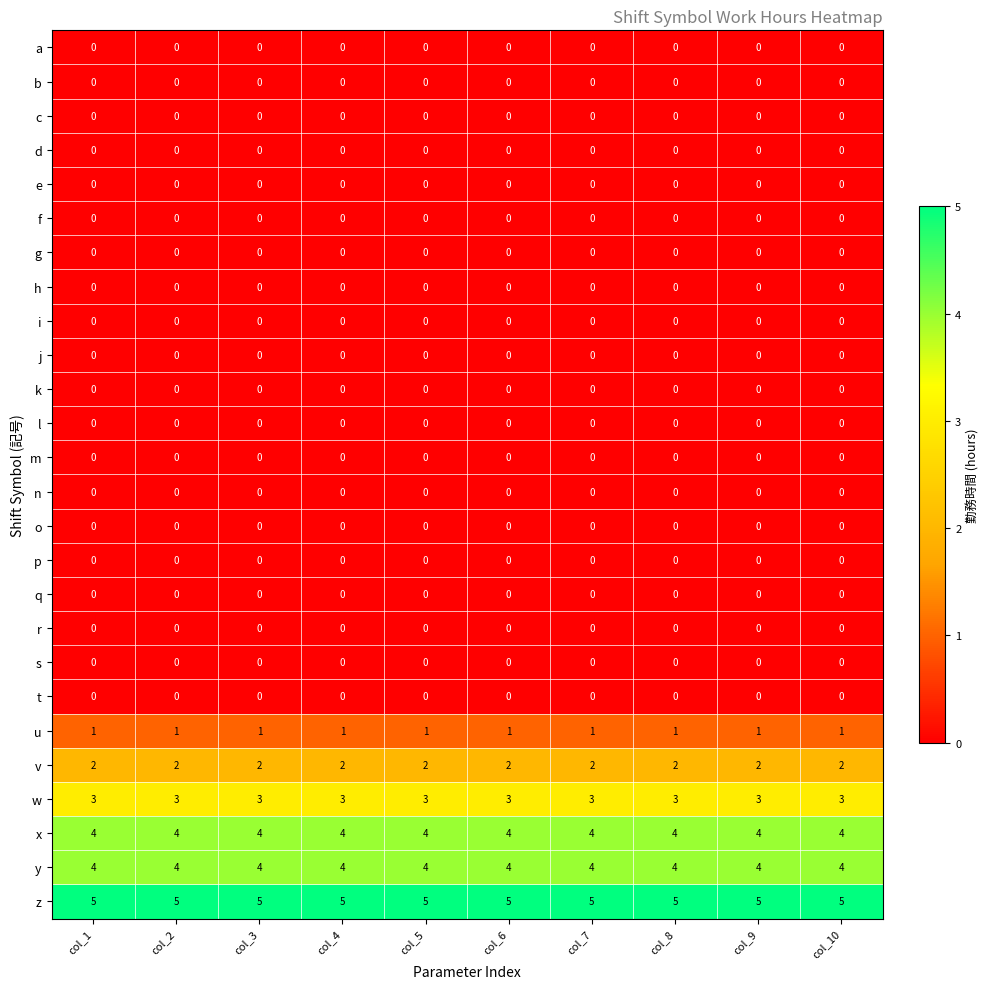

The z series shows 5 at col_5. True or false?

True